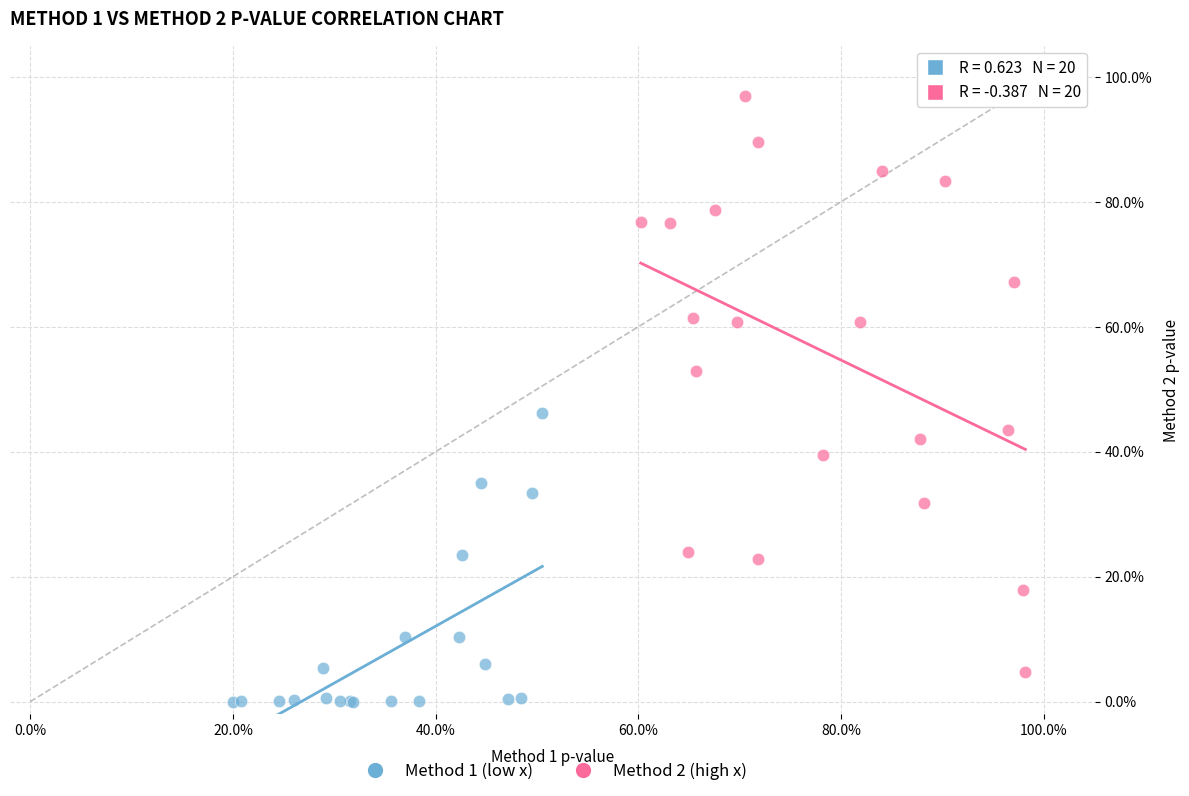

Which series reaches the maximum Y coordinate?

Method 2 (high x)